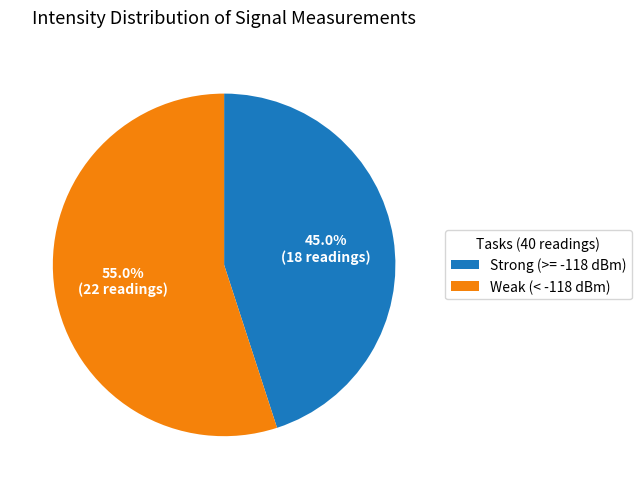

Which category has the smallest portion of the pie?

Strong (>= -118 dBm)